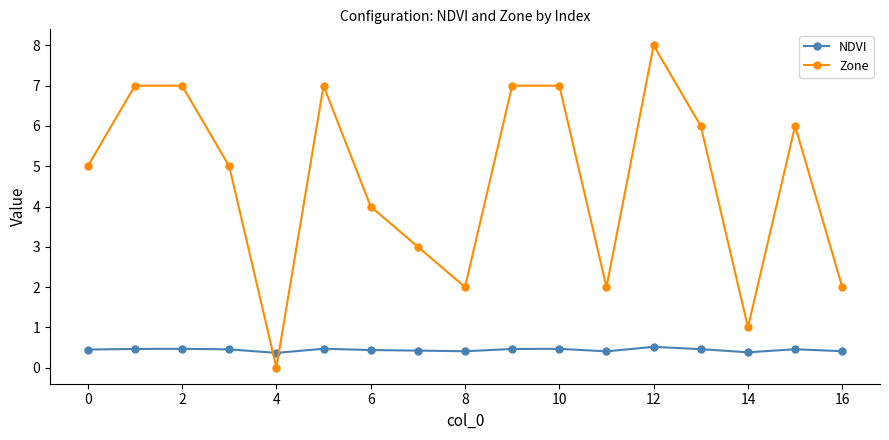

What is the average value of the NDVI series?

0.4